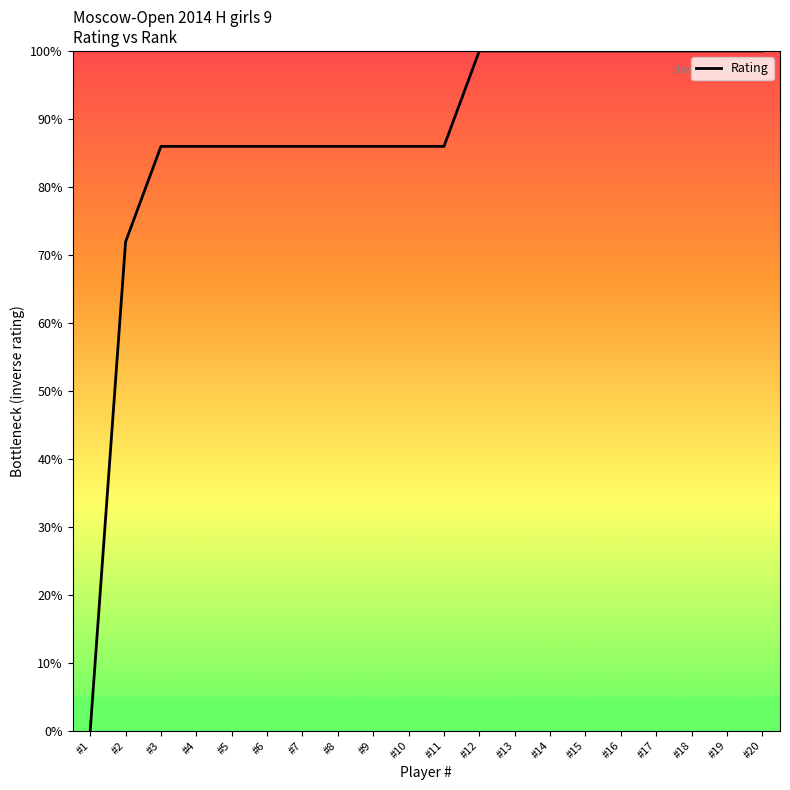

Between #13 and #6, which is larger?

#13